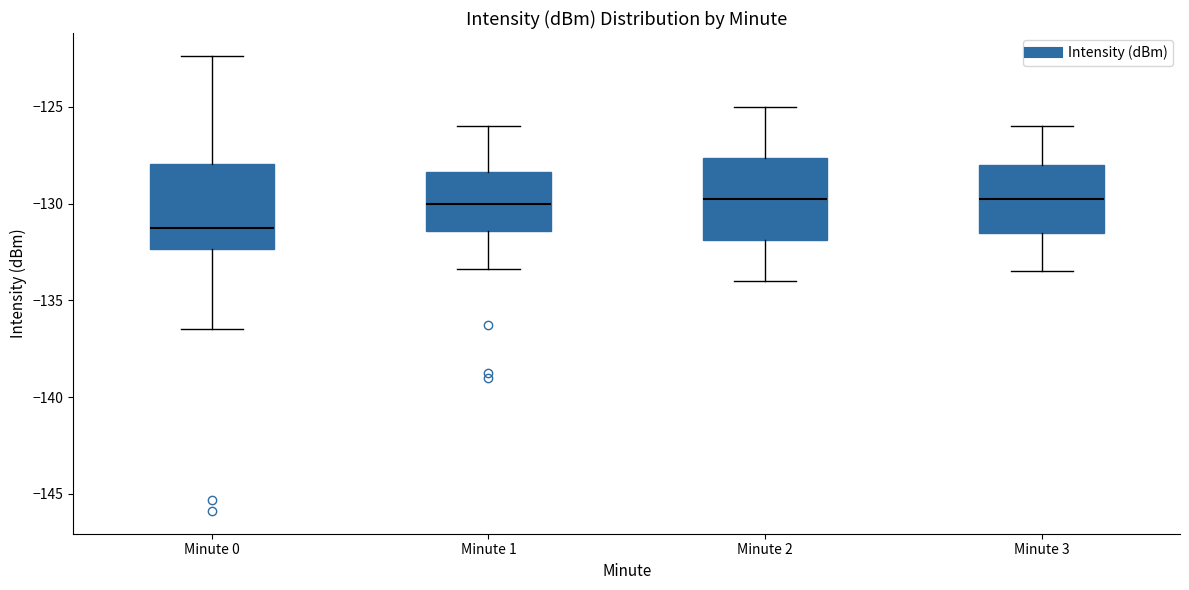

Where does the lower whisker of the box for Minute 1 end on the y-axis? The values are not printed on the chart, so give them approximately, as read against the axis.

-133.5